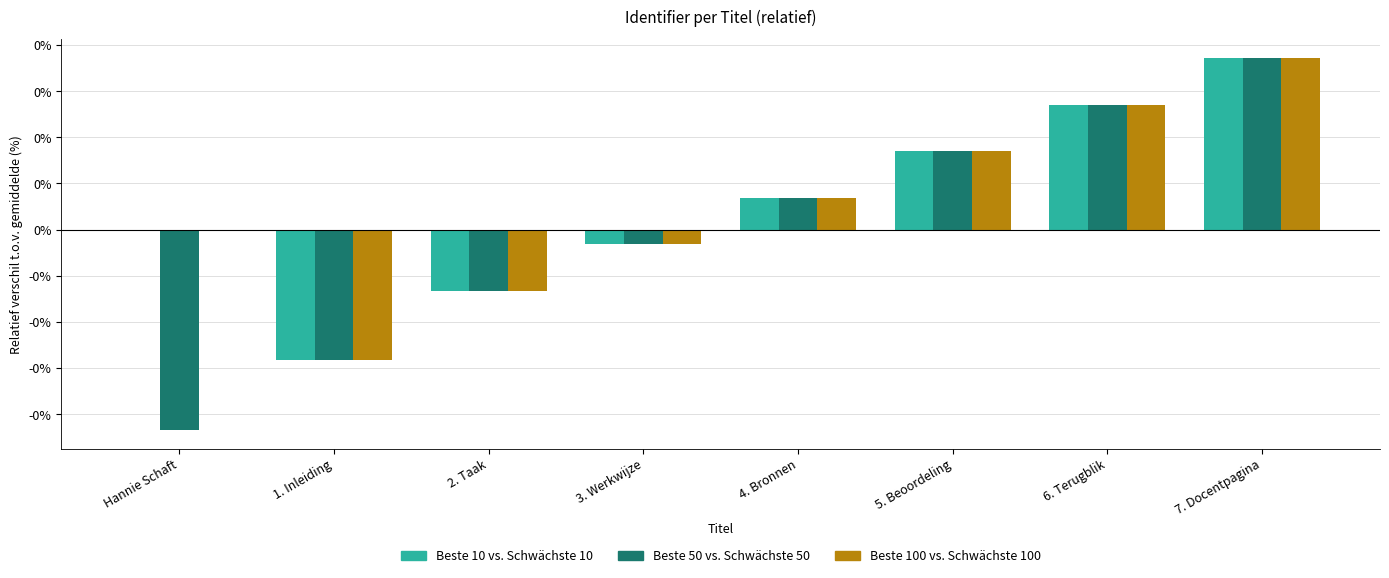

What position from the left is 3. Werkwijze?

4